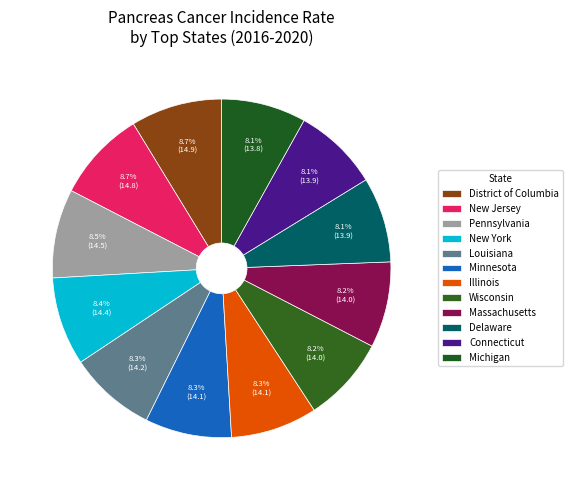

How many segments does this pie chart have?

12